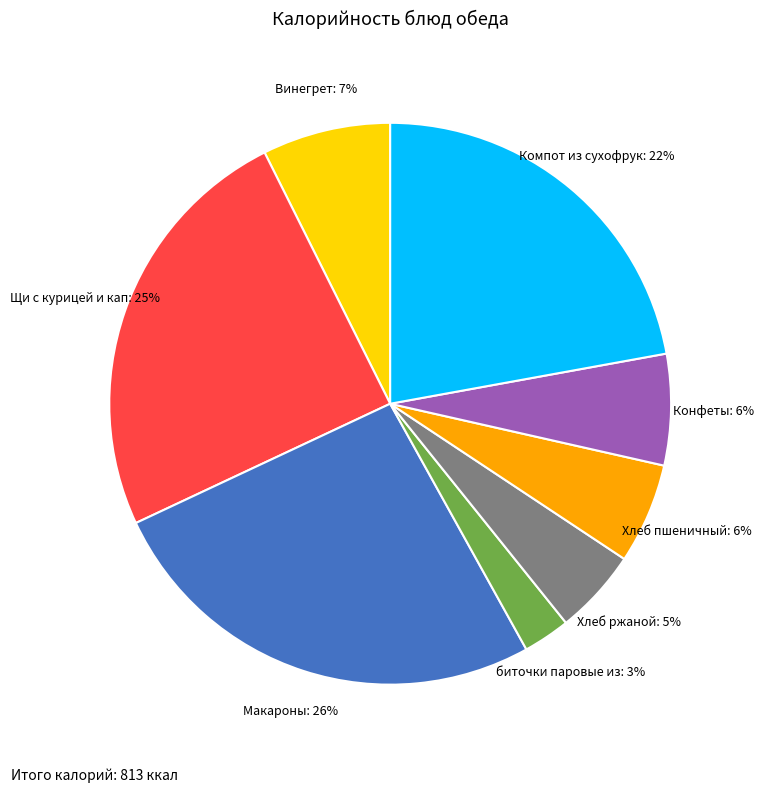

To the nearest percent, what is the average slice percentage?

12%